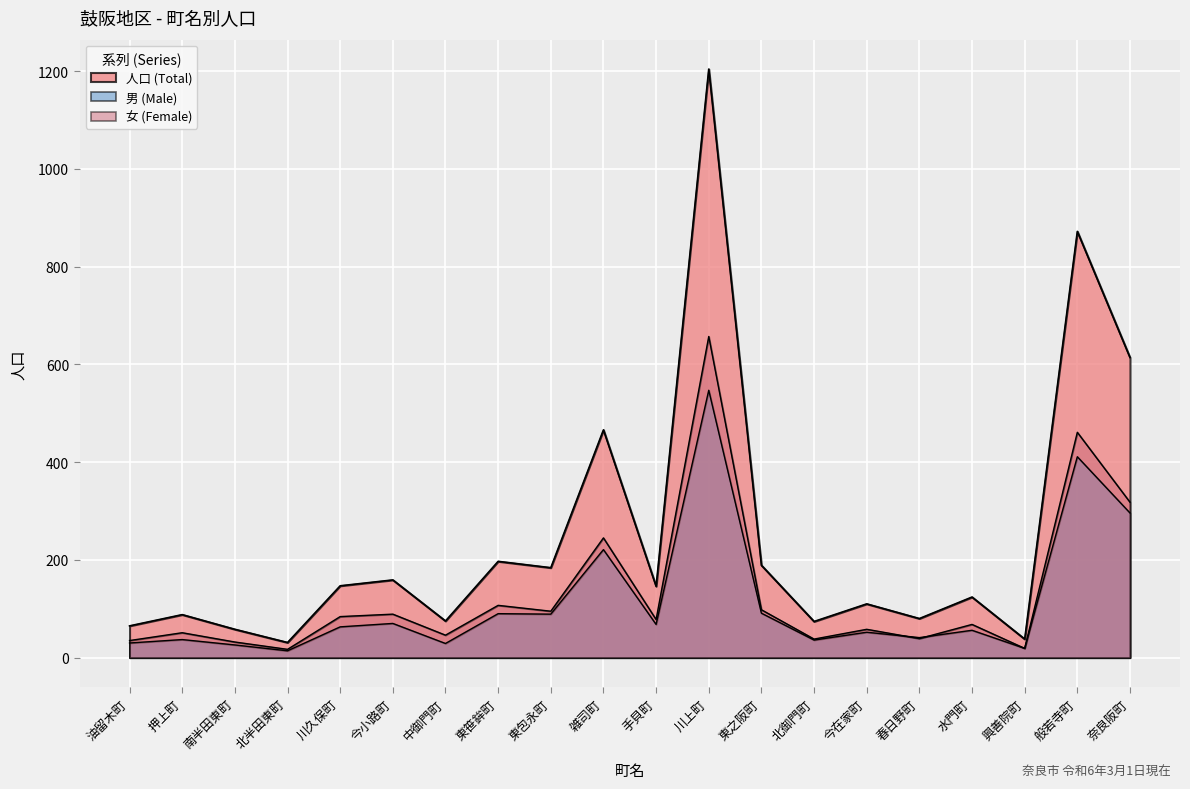

Reading left to right, list all the values displayed in this chart.

男 (Male): 油留木町=30	押上町=37	南半田東町=26	北半田東町=14	川久保町=63	今小路町=70	中御門町=29	東笹鉾町=90	東包永町=89	雑司町=221	手貝町=68	川上町=547	東之阪町=91	北御門町=36	今在家町=52	春日野町=41	水門町=56	興善院町=19	般若寺町=411	奈良阪町=296
女 (Female): 油留木町=35	押上町=51	南半田東町=32	北半田東町=17	川久保町=84	今小路町=89	中御門町=46	東笹鉾町=107	東包永町=95	雑司町=245	手貝町=78	川上町=657	東之阪町=98	北御門町=38	今在家町=58	春日野町=39	水門町=68	興善院町=19	般若寺町=461	奈良阪町=318
人口 (Total): 油留木町=65	押上町=88	南半田東町=58	北半田東町=31	川久保町=147	今小路町=159	中御門町=75	東笹鉾町=197	東包永町=184	雑司町=466	手貝町=146	川上町=1204	東之阪町=189	北御門町=74	今在家町=110	春日野町=80	水門町=124	興善院町=38	般若寺町=872	奈良阪町=614